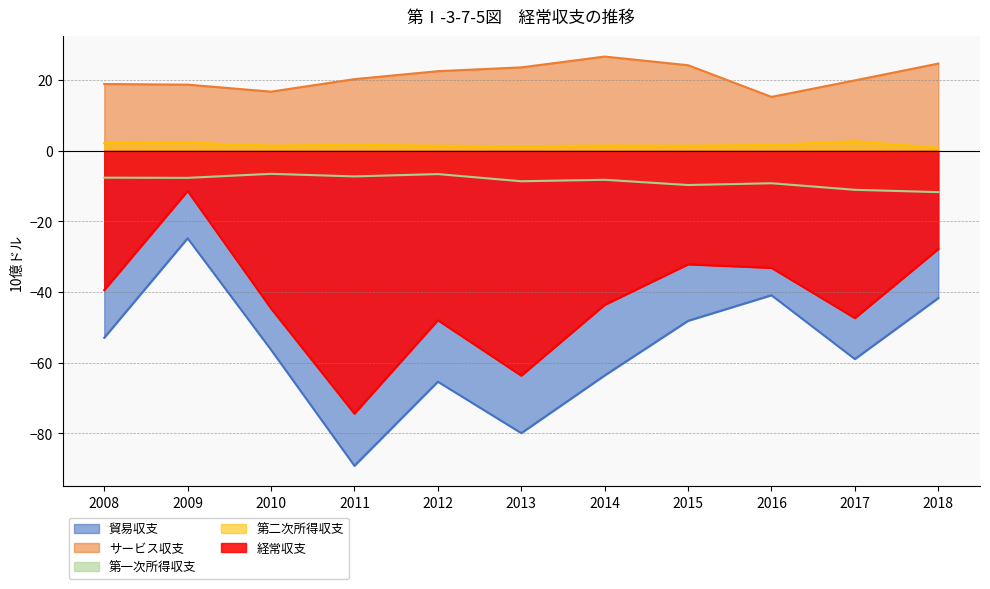

How many data points does each series have?

11